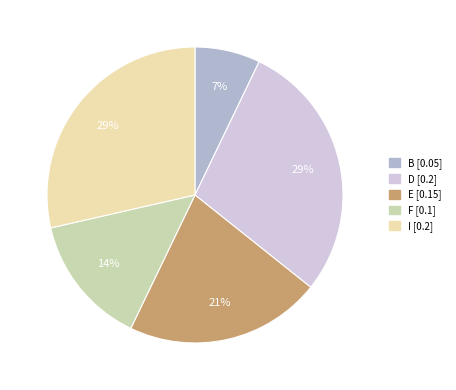

Between F and I, which is larger?

I